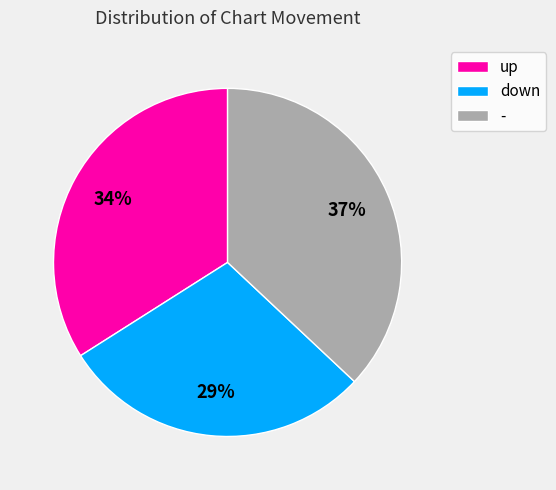

To the nearest percent, what is the combined percentage of down and up?

63%